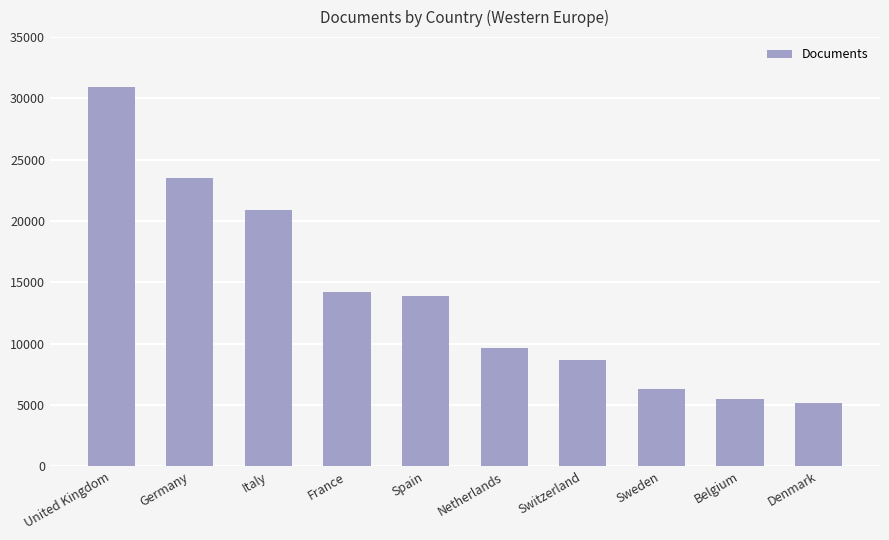

What is the label of the 7th bar from the left?

Switzerland